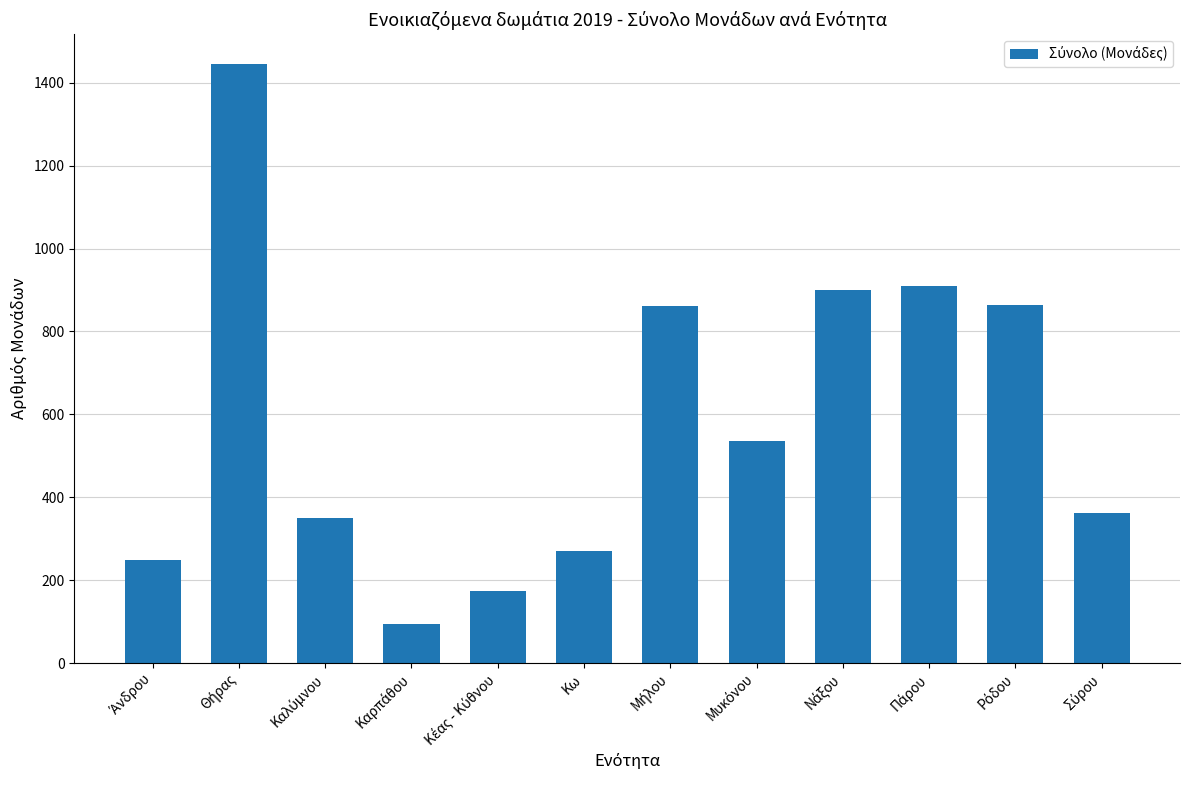

How many categories are shown in the chart?

12